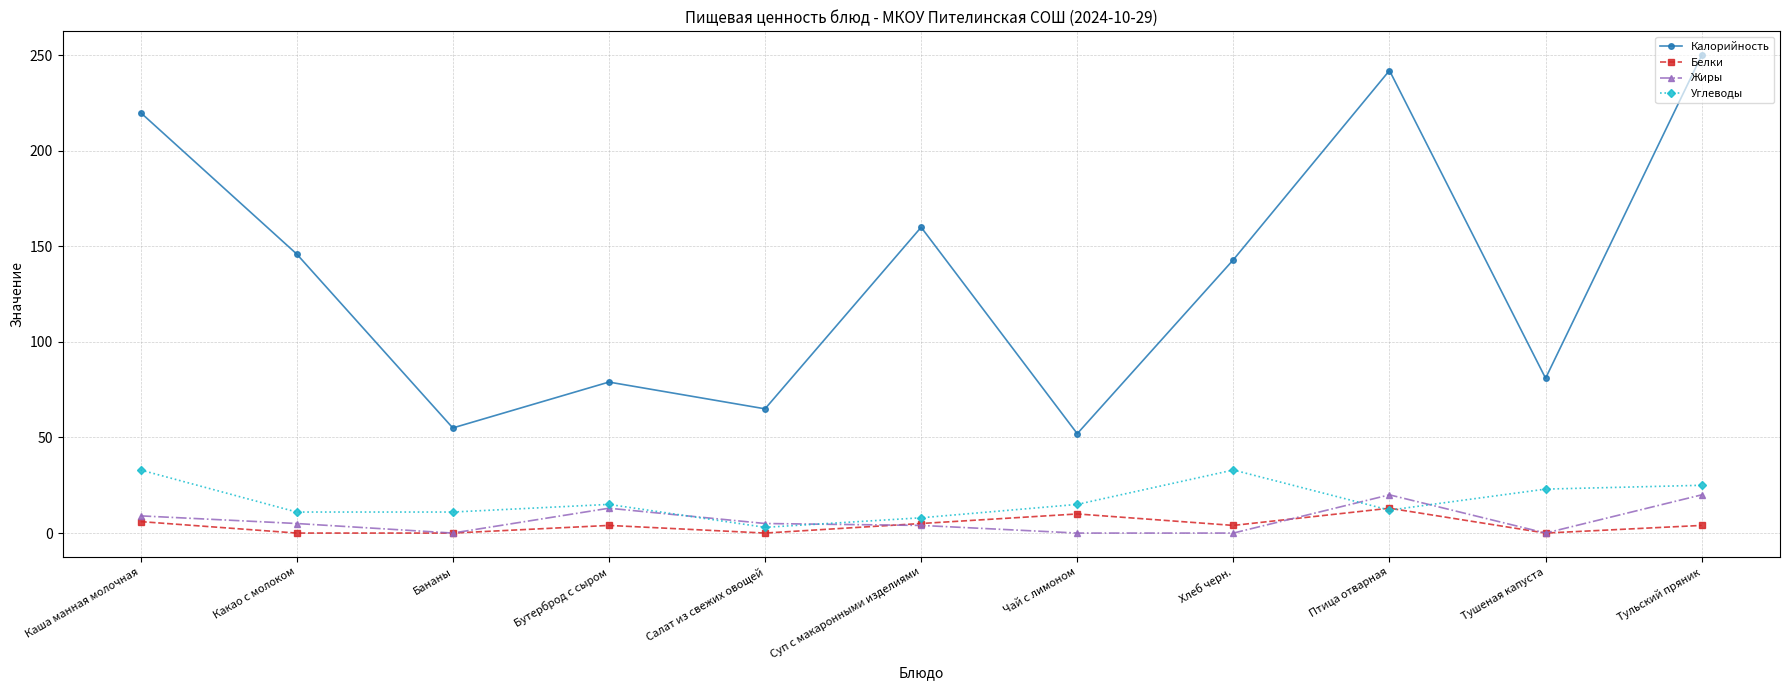

Where is the first local minimum for Жиры?

Бананы